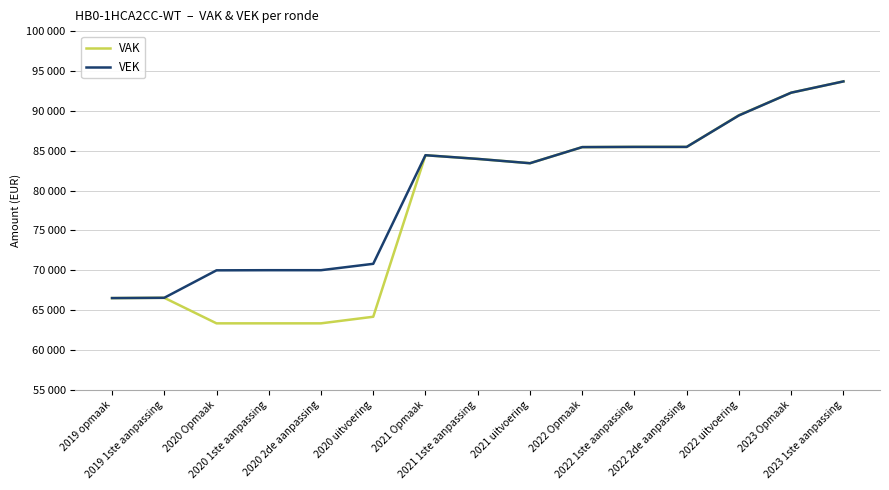

The VAK series shows 83428 at 2021 uitvoering. True or false?

True